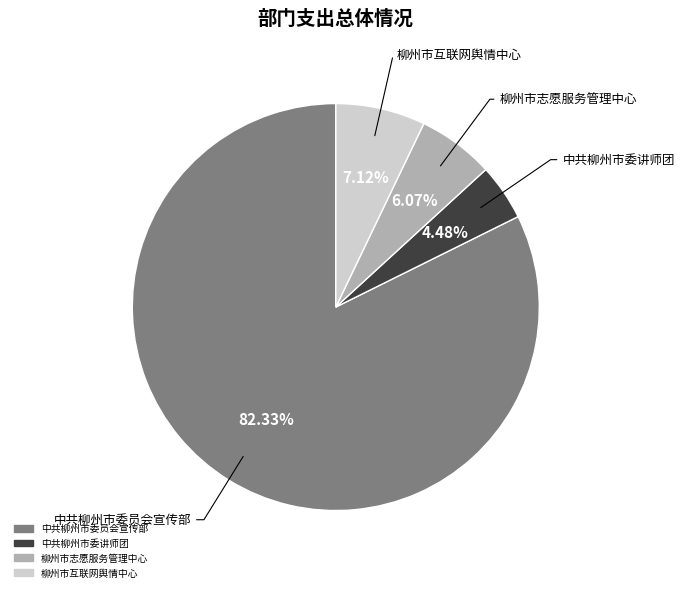

What is the ratio of the value at 中共柳州市委讲师团 to the value at 中共柳州市委员会宣传部?

0.1